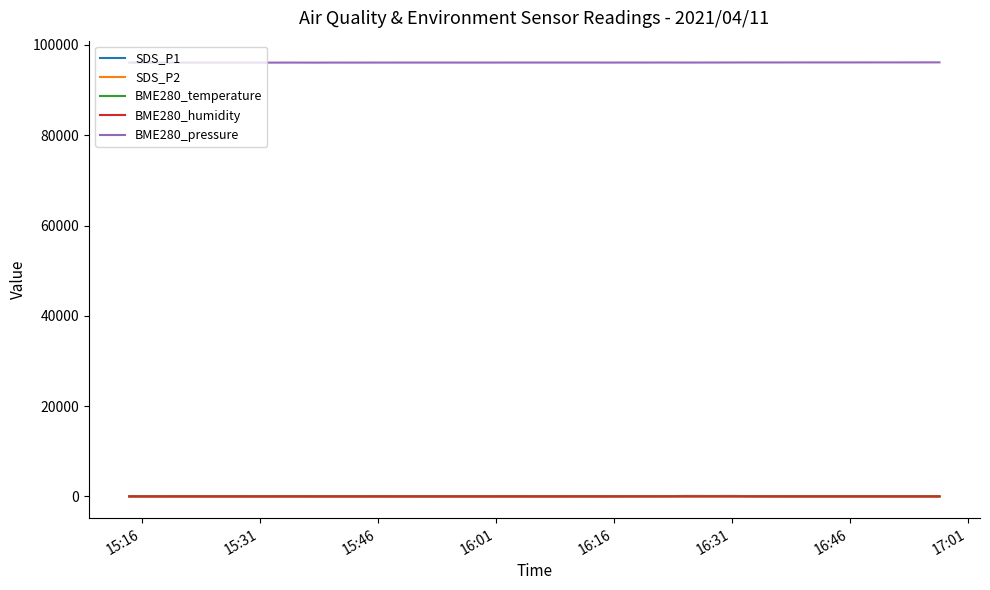

What is the highest value of the BME280_pressure series?

96131.2